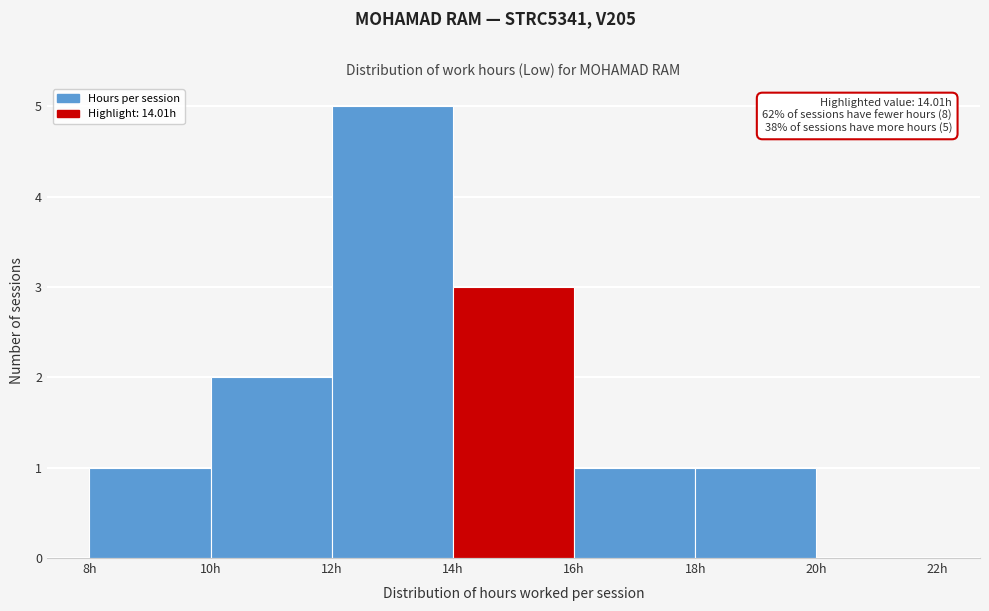

Which range on the x-axis has the tallest bar?

12 to 14